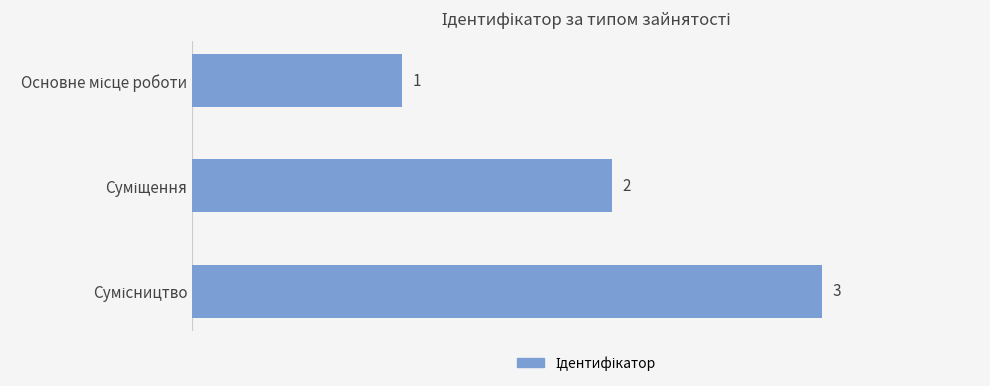

What is the value of the 3rd bar from the top?

3